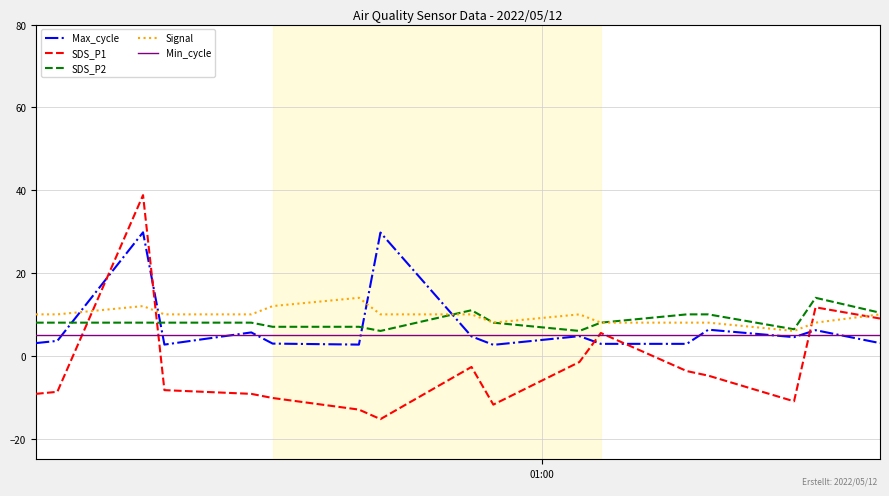

True or false: SDS_P2 has more than 0 points higher than both neighbors.

True